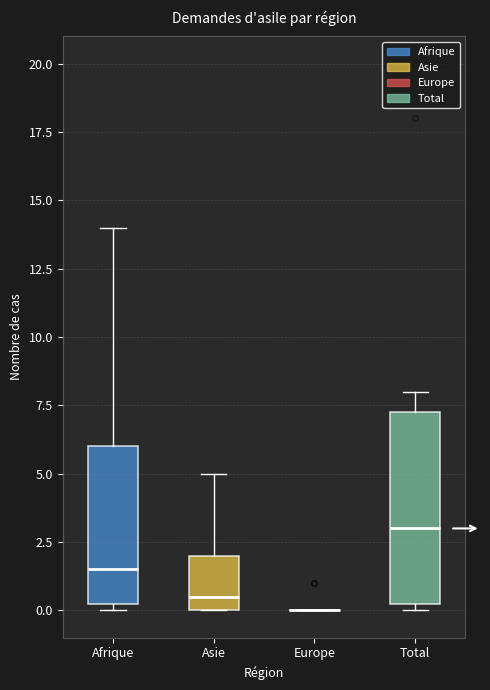

Where is the lower edge of the box for Asie on the y-axis? The values are not printed on the chart, so give them approximately, as read against the axis.

0.0